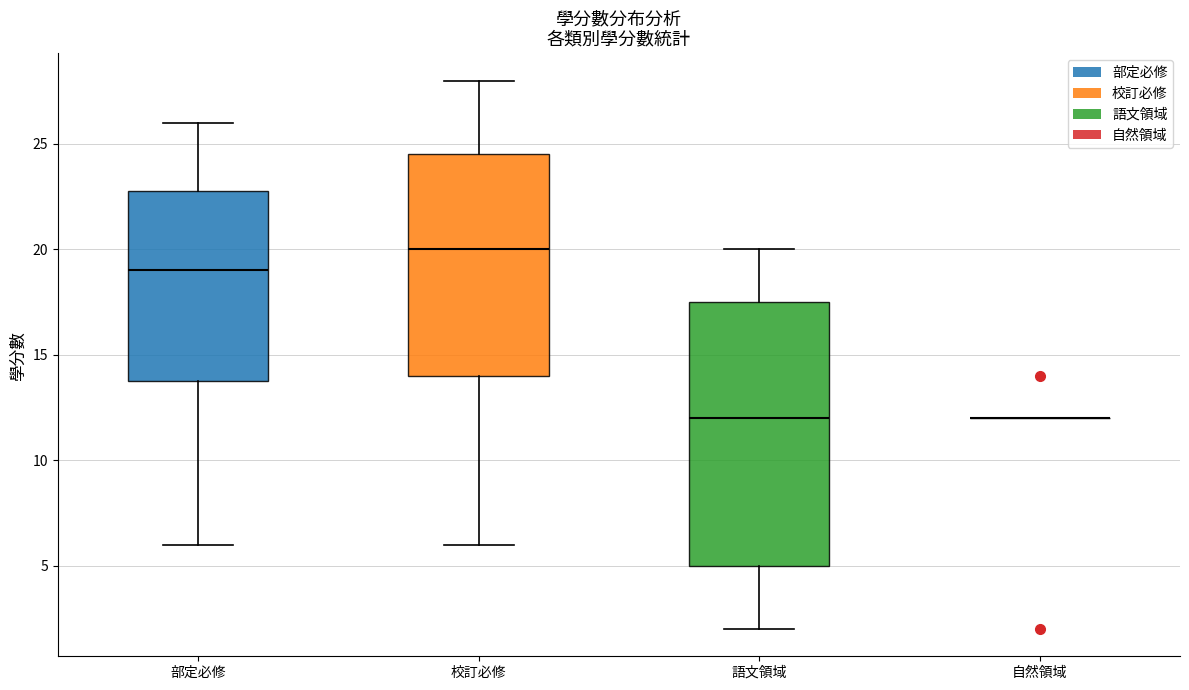

Where does the lower whisker of the box for 校訂必修 end on the y-axis? The values are not printed on the chart, so give them approximately, as read against the axis.

6.0